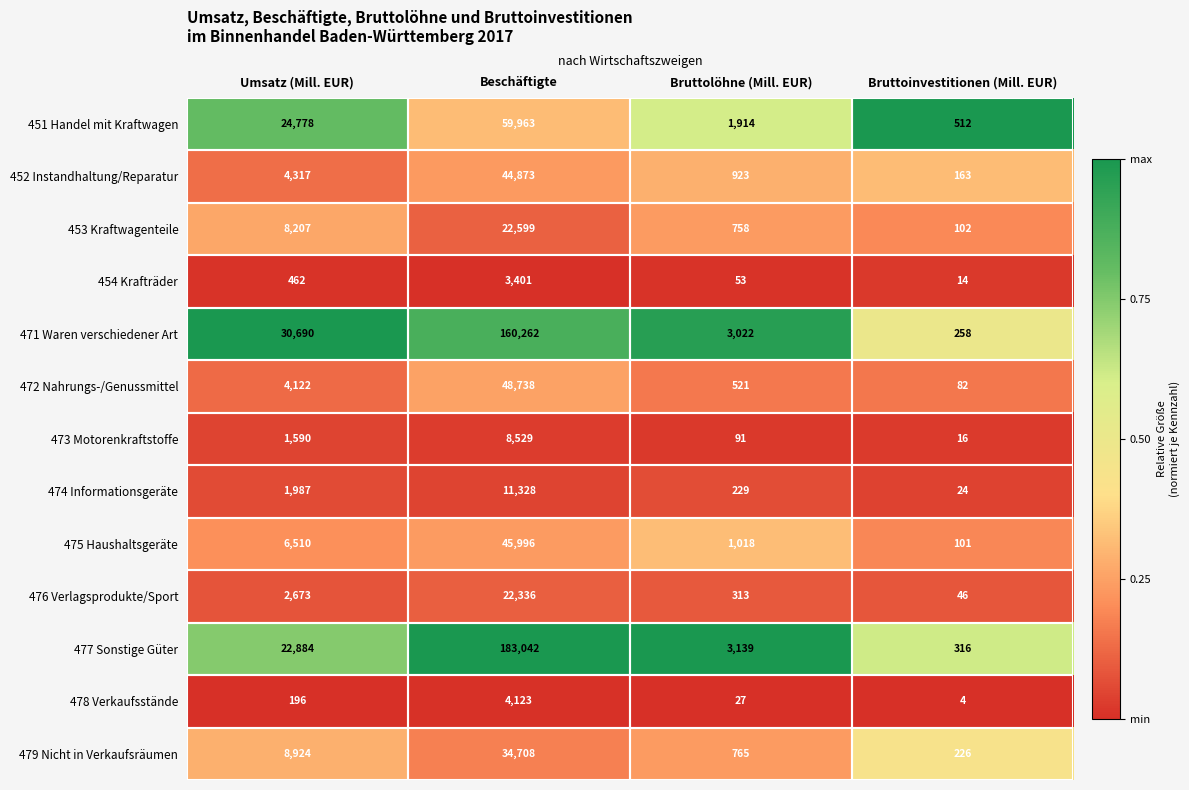

Read the 472 Nahrungs-/Genussmittel value at Bruttoinvestitionen (Mill. EUR), to the nearest 100.

100